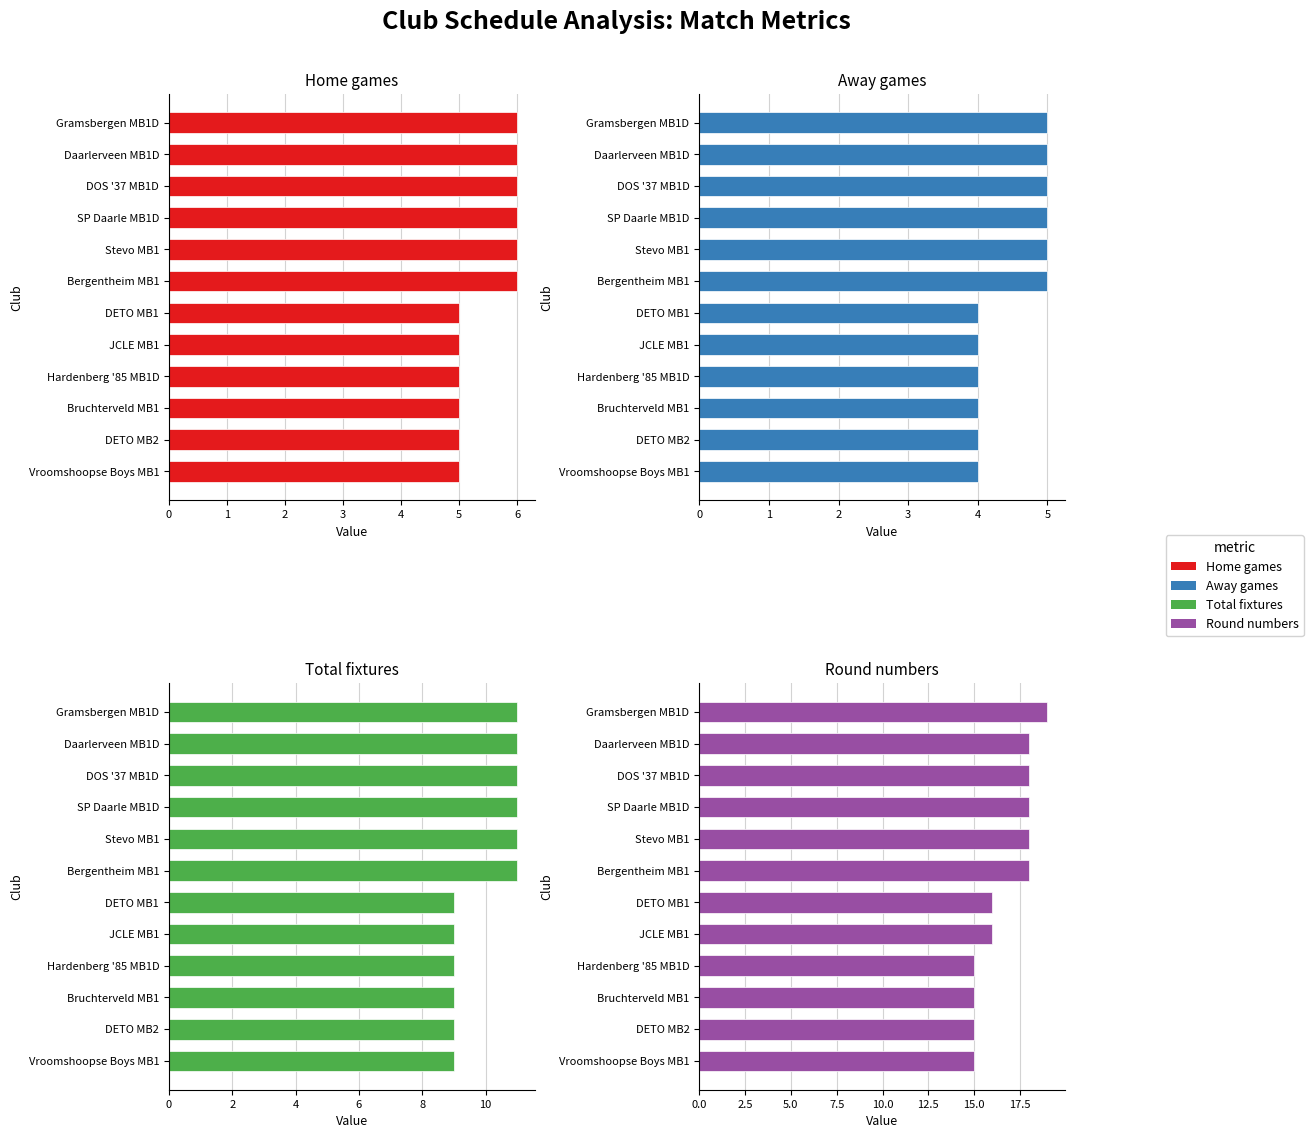

At how many categories does at least one series exceed 16?

6